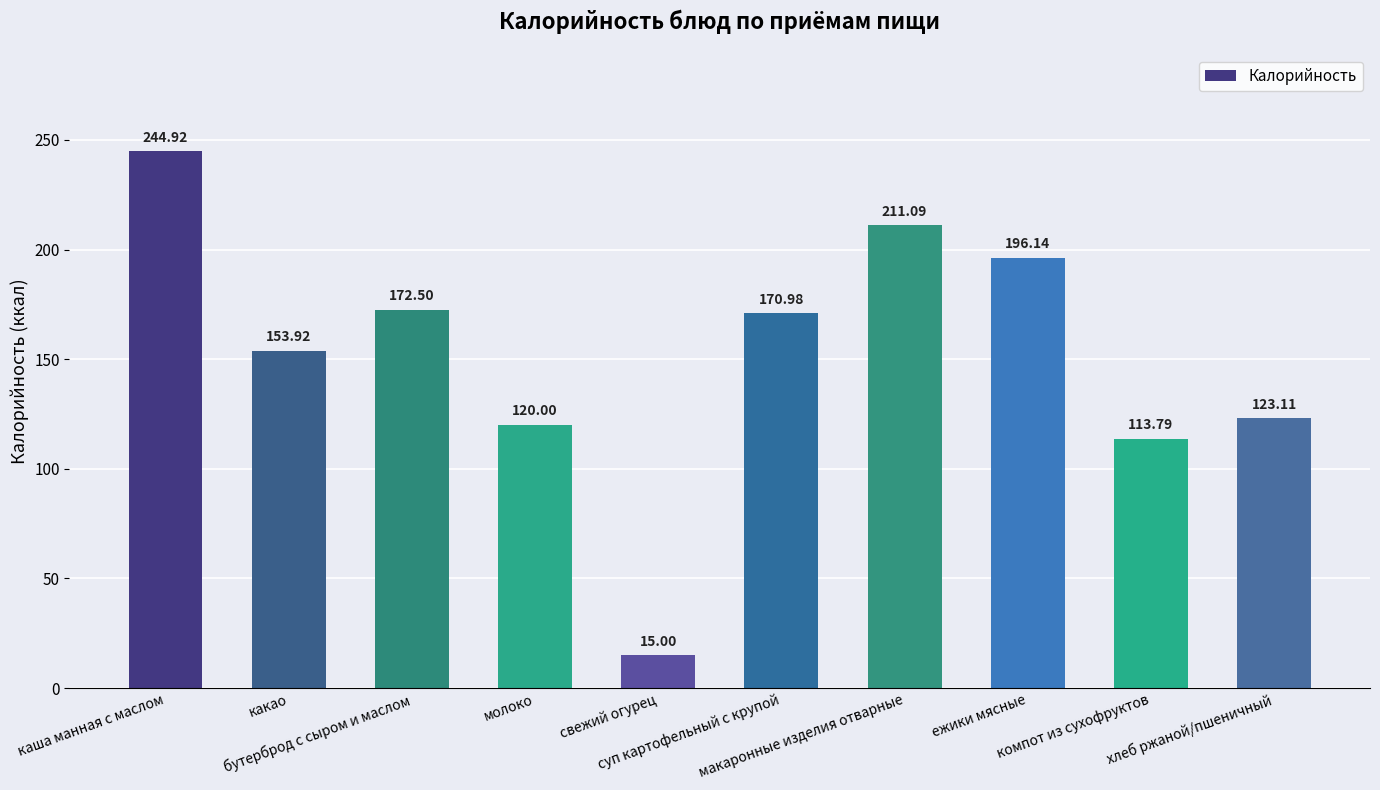

List the labels in order of value, largest first.

каша манная с маслом, макаронные изделия отварные, ежики мясные, бутерброд с сыром и маслом, суп картофельный с крупой, какао, хлеб ржаной/пшеничный, молоко, компот из сухофруктов, свежий огурец